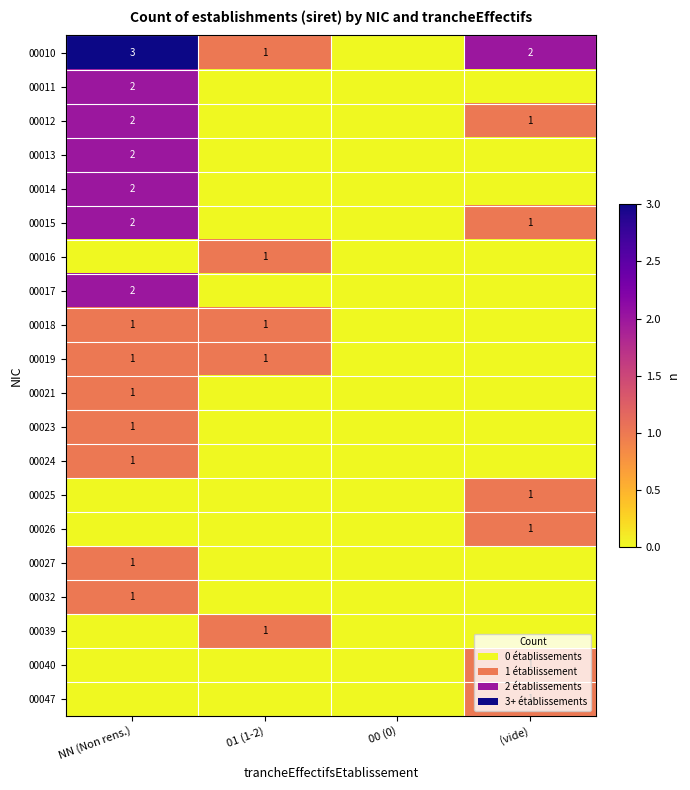

Is it true that 00017 equals 3 at NN (Non rens.)?

False